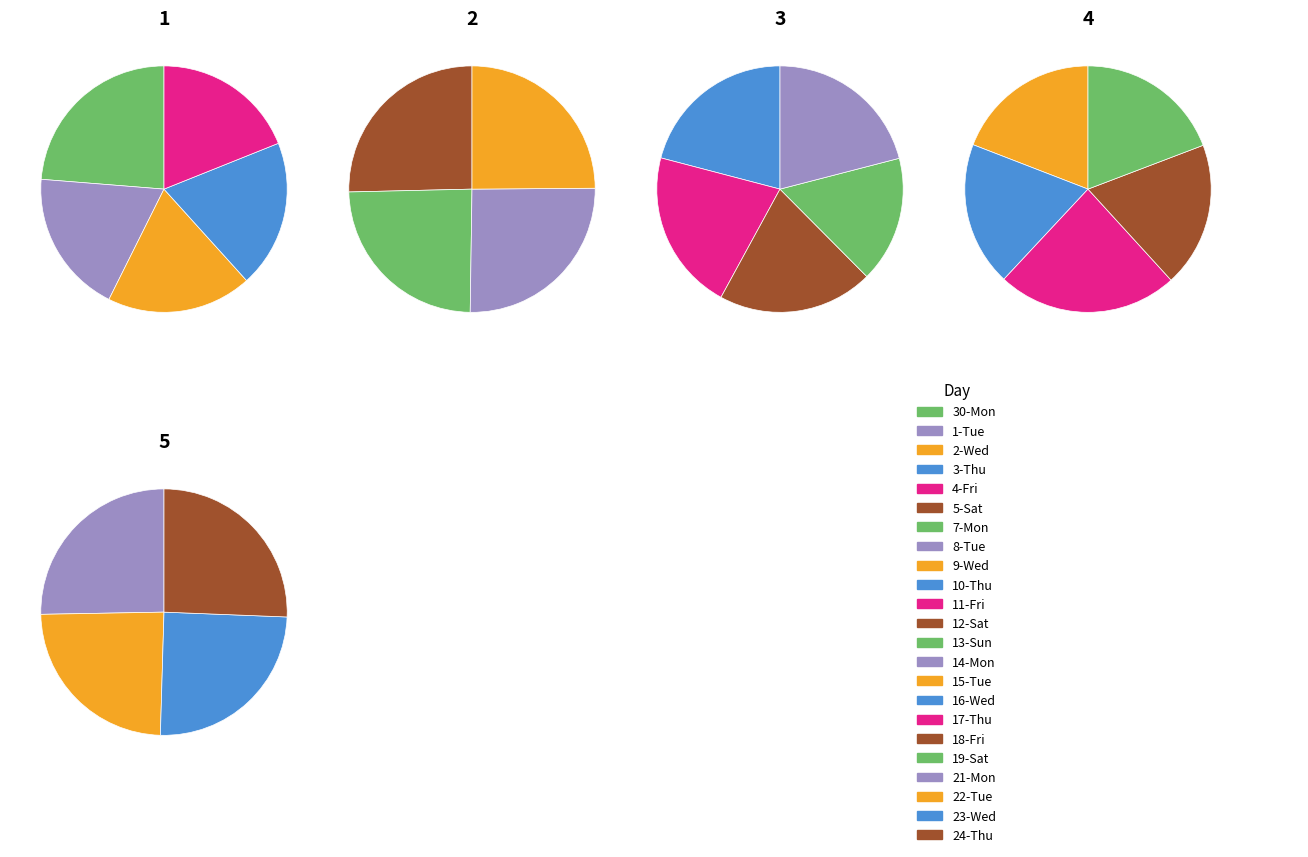

How many segments does this pie chart have?

23